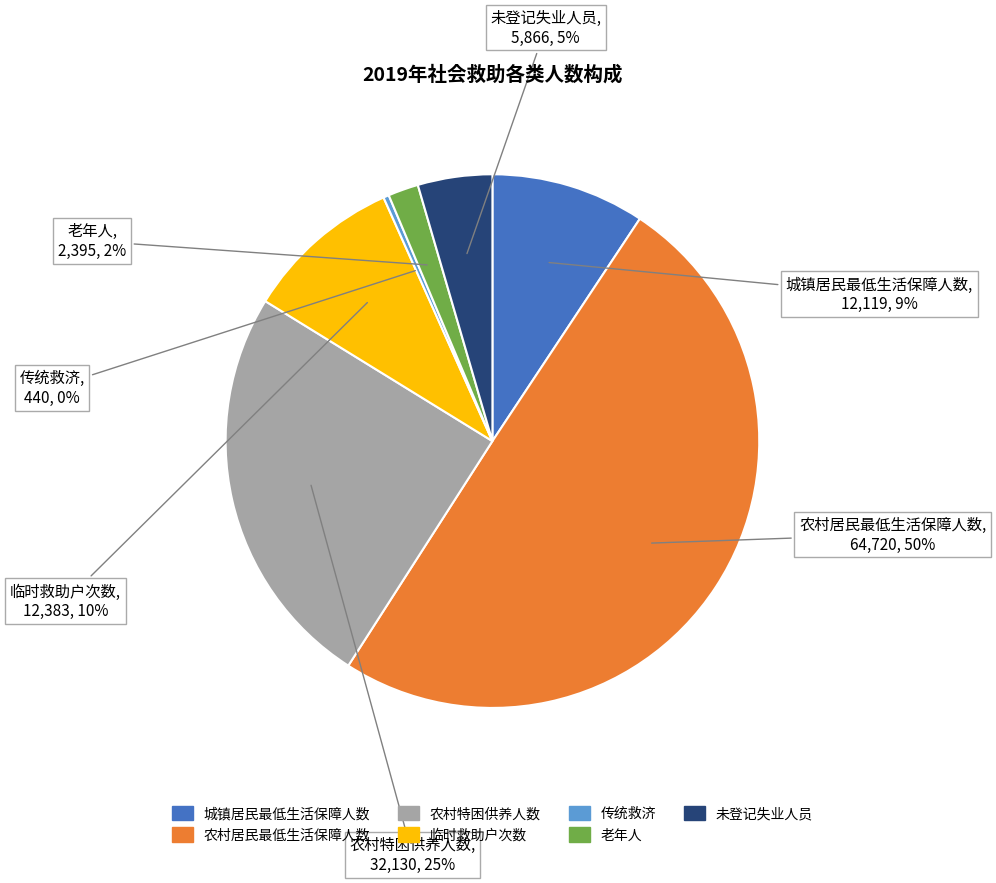

True or false: 城镇居民最低生活保障人数 accounts for 1% of the total.

False